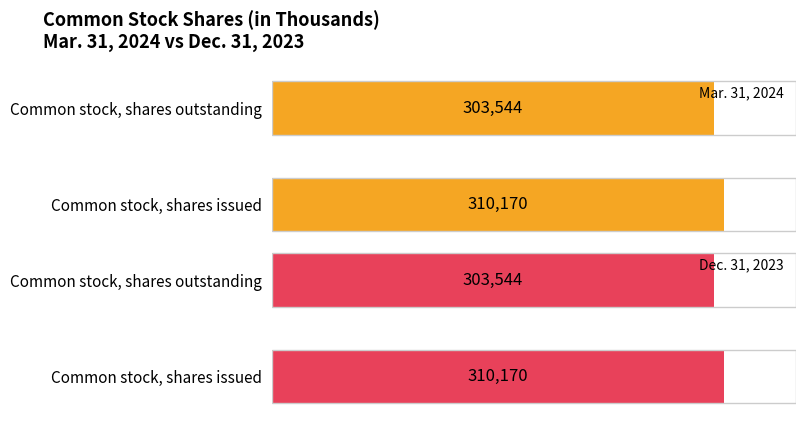

Rank the series by their maximum value, from lowest to highest.

Mar. 31, 2024, Dec. 31, 2023